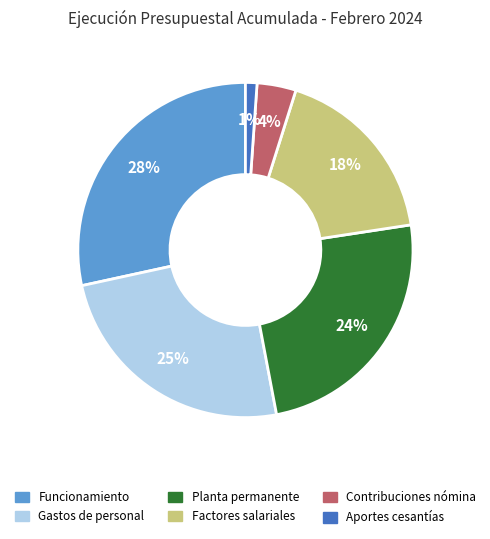

Is there a majority slice in this chart?

No